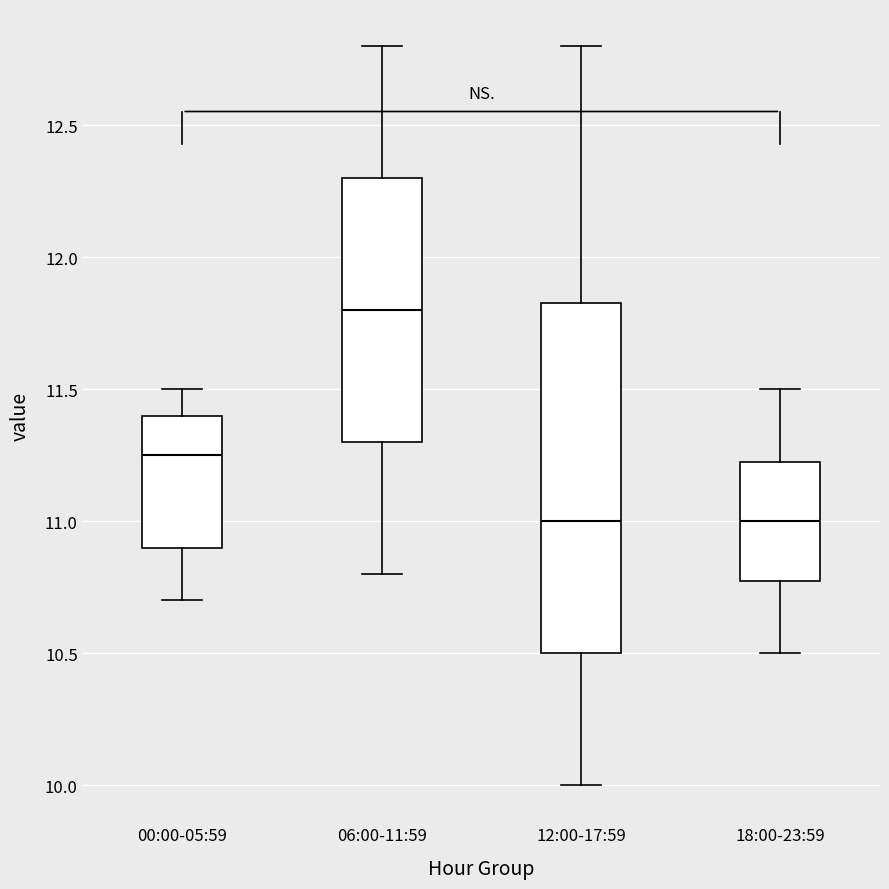

Where is the lower edge of the box for 12:00-17:59 on the y-axis? The values are not printed on the chart, so give them approximately, as read against the axis.

10.50